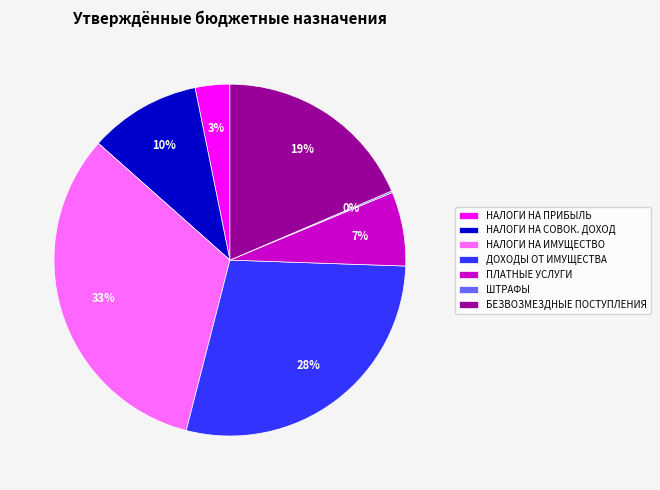

To the nearest percent, what is the average slice percentage?

14%